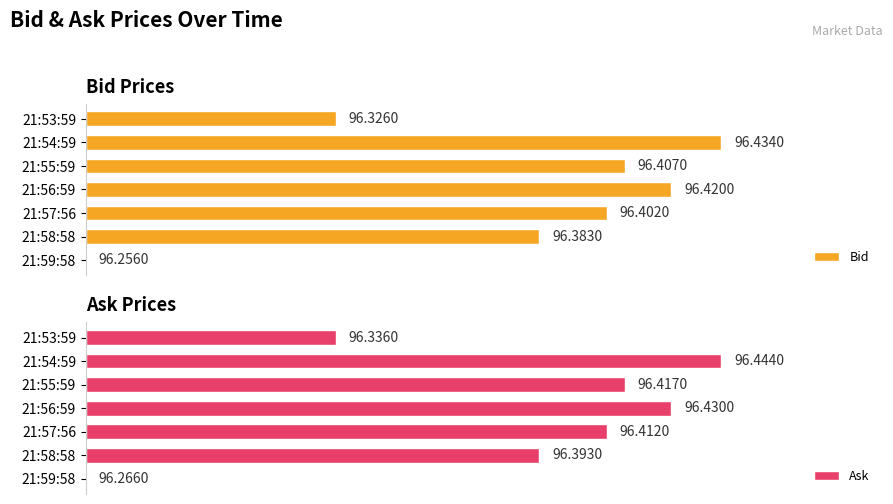

Which series has the largest range (max minus min)?

Bid